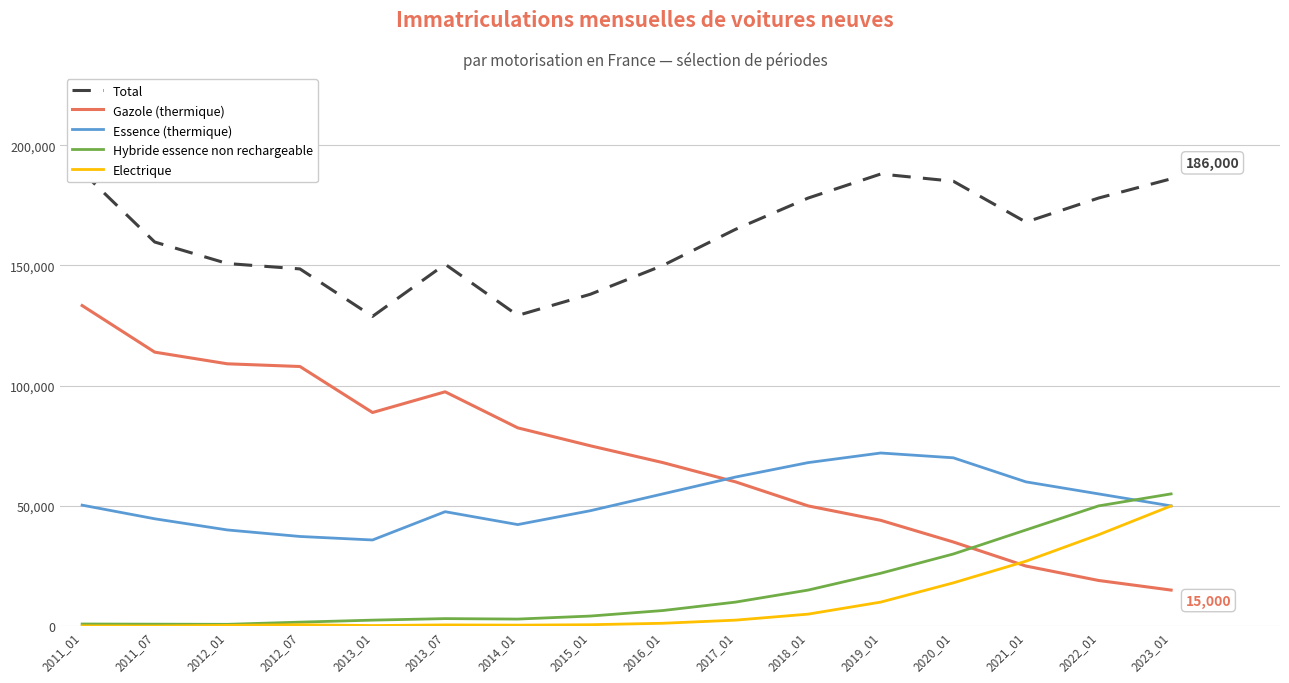

In Hybride essence non rechargeable, how many points are higher than both neighbors (excluding endpoints)?

1